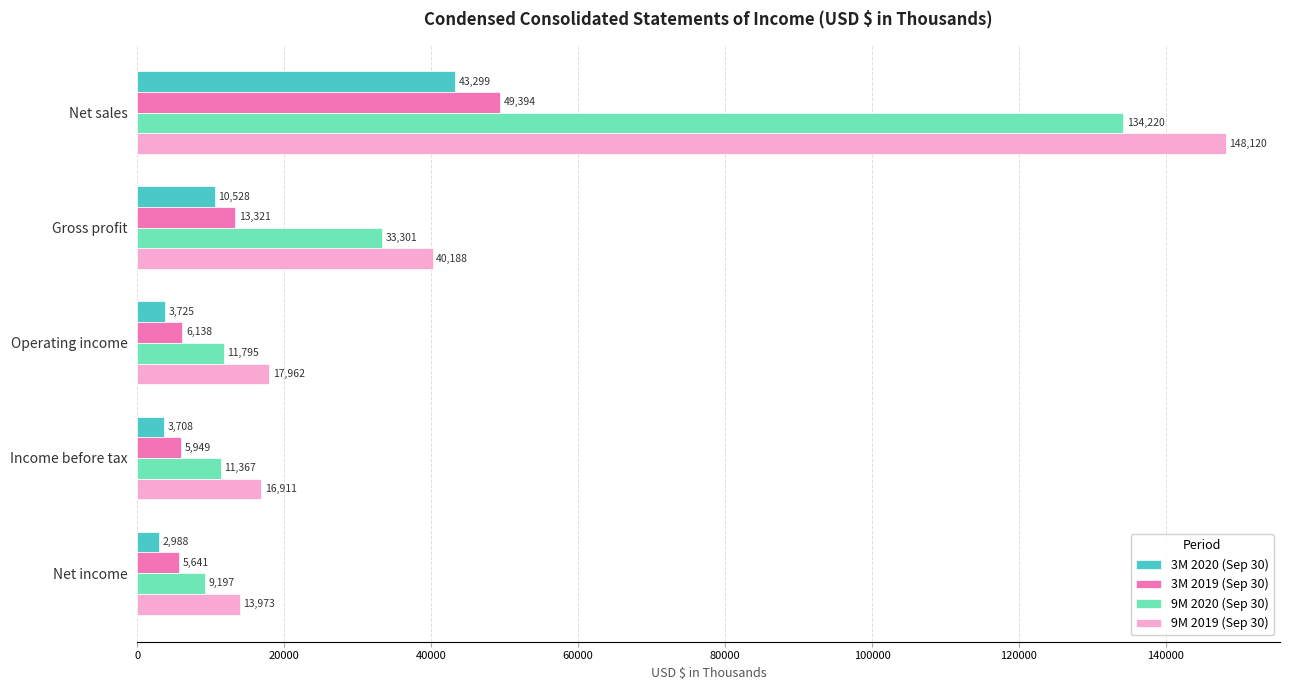

Which series has the largest total across all categories?

9M 2019 (Sep 30)